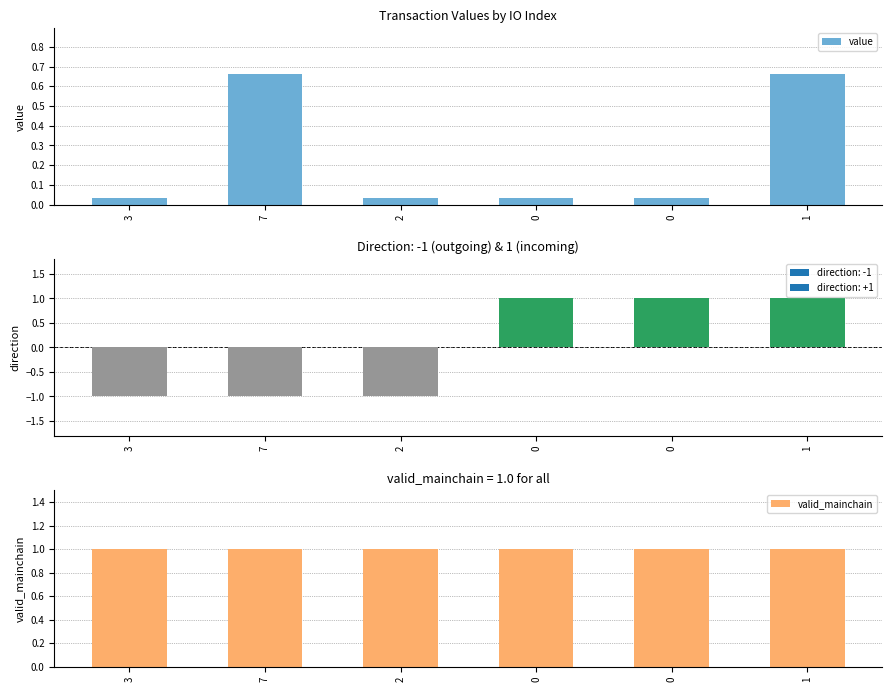

What is the difference between the highest and lowest values at 1?

0.3